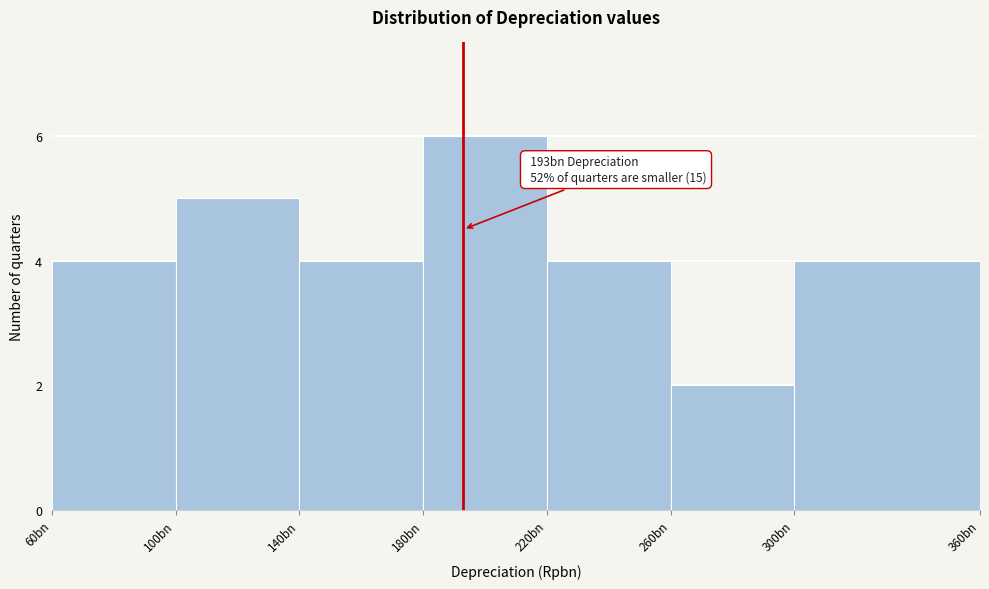

Reading right to left, transcribe all the data shown in this chart.

4	2	4	6	4	5	4